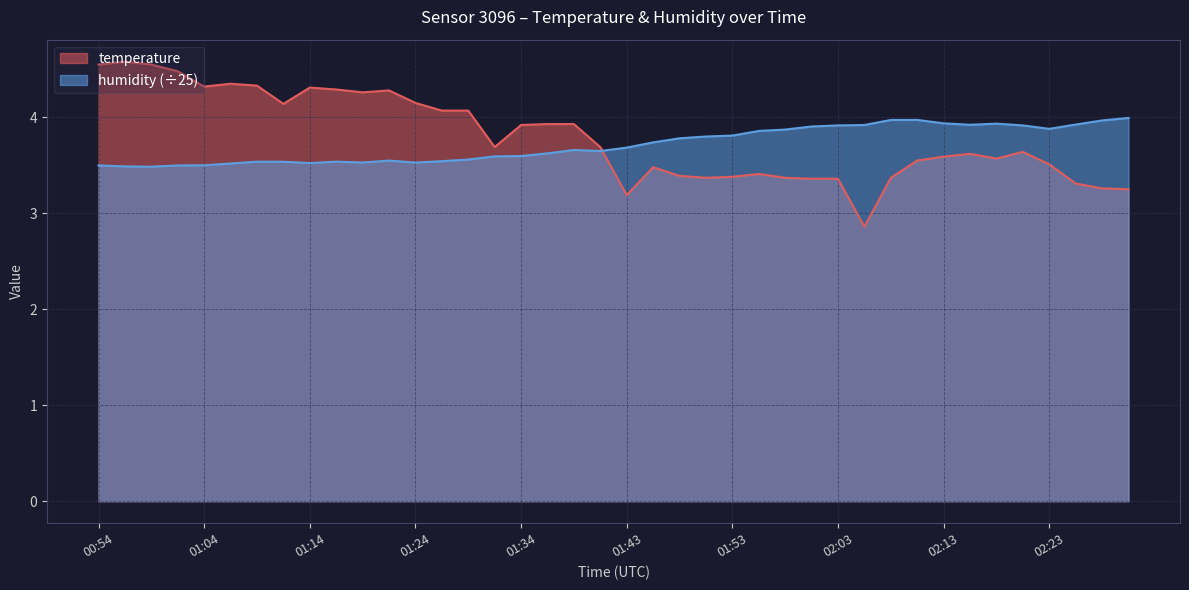

Does the chart display data point markers on the line(s)?

No